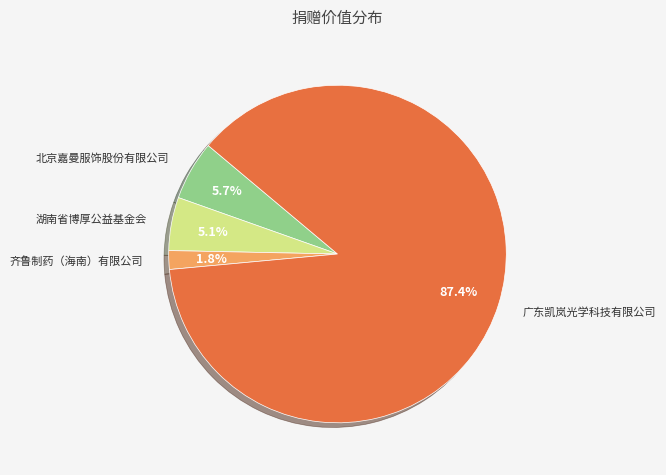

What percentage is the 湖南省博厚公益基金会 slice, to the nearest percent?

5%